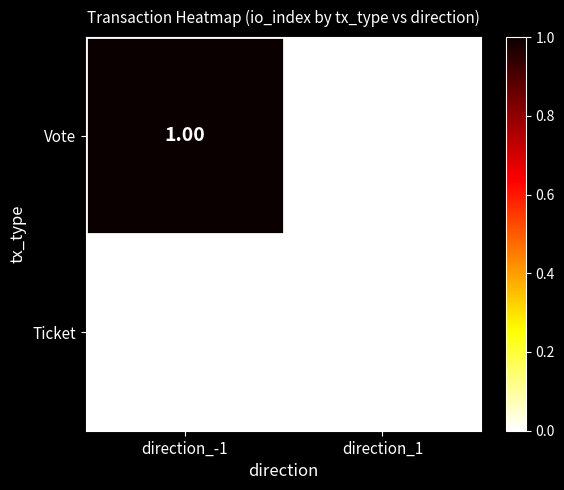

List the series in order of their peak value, lowest first.

Ticket, Vote